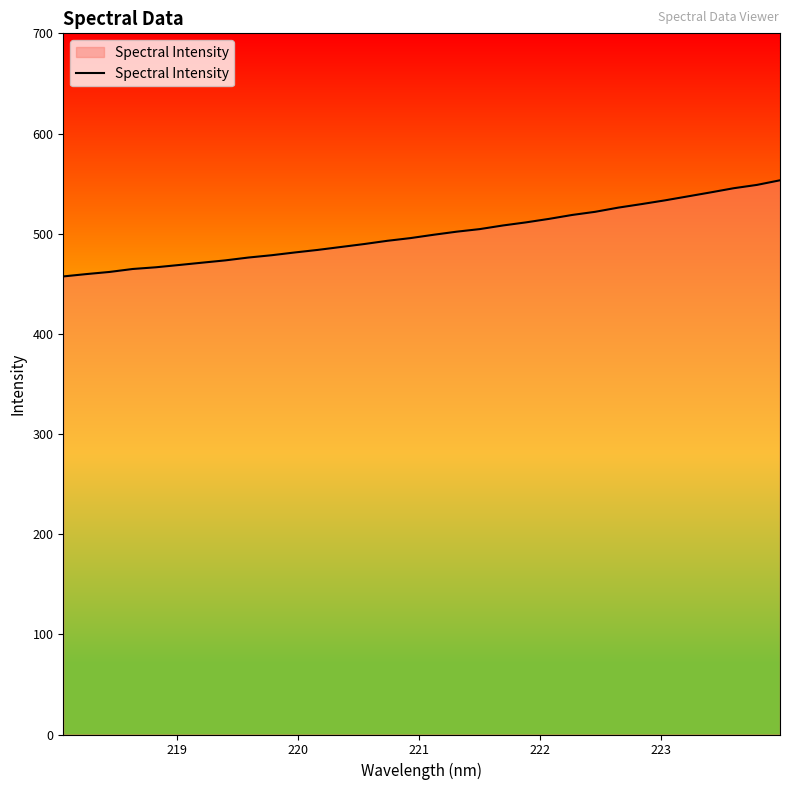

What is the difference between the maximum and minimum values?

96.0